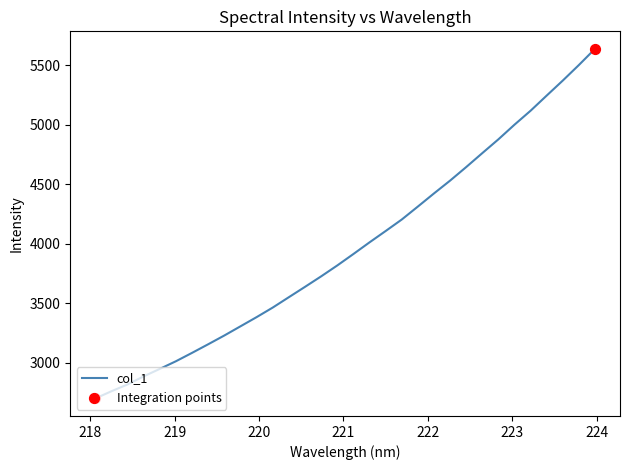

What is the maximum value shown in the chart?

5638.3